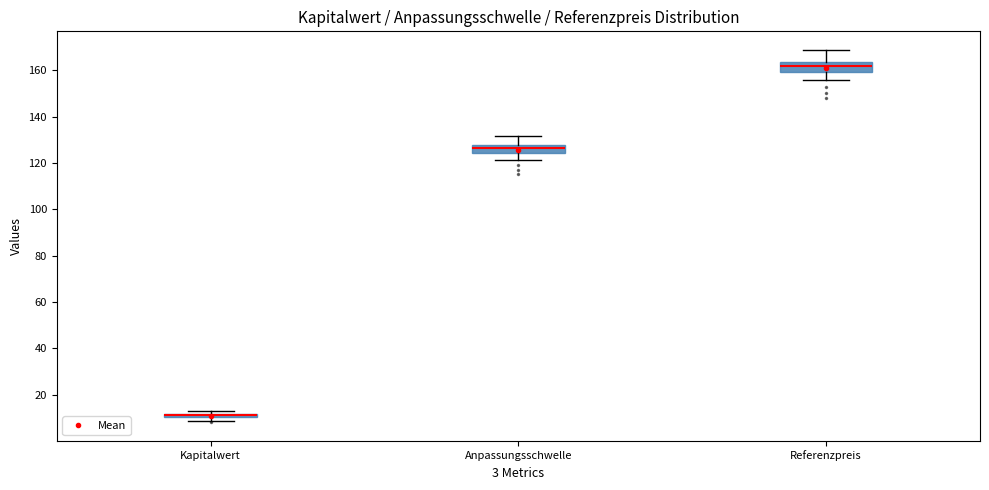

Where does the upper whisker of the box for Anpassungsschwelle end on the y-axis? The values are not printed on the chart, so give them approximately, as read against the axis.

132